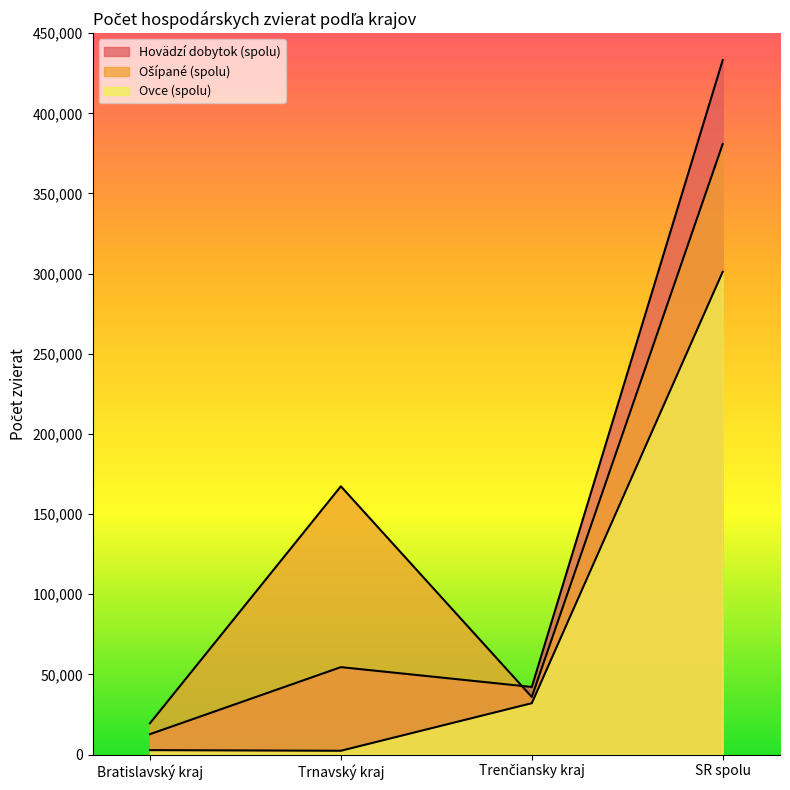

What is the label of the 1st point from the left?

Bratislavský kraj